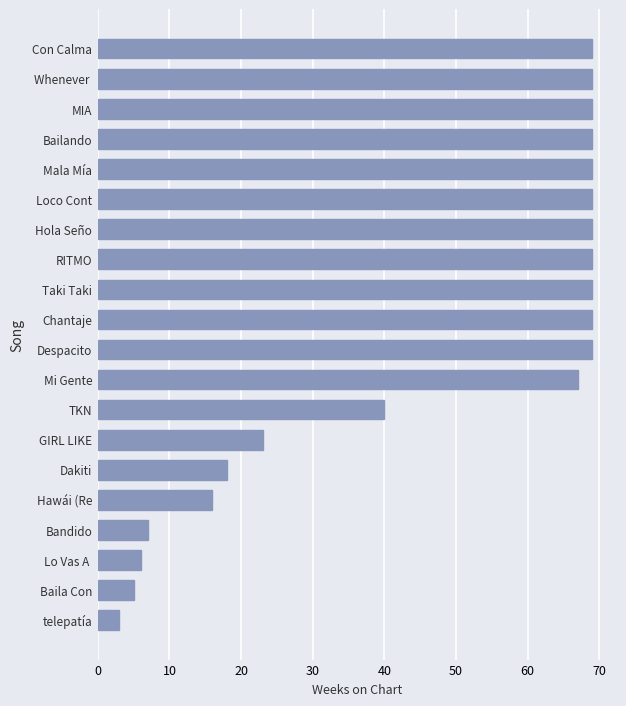

Does the chart contain any negative values?

No